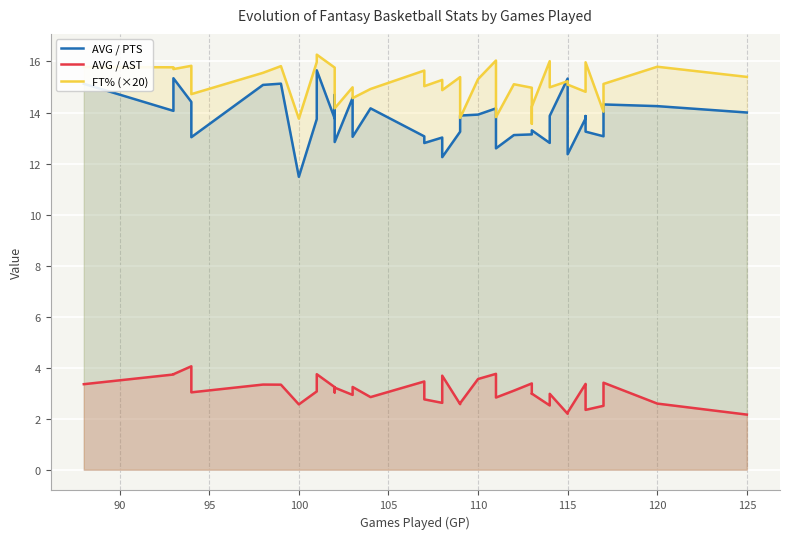

What is the greatest value displayed?

16.3